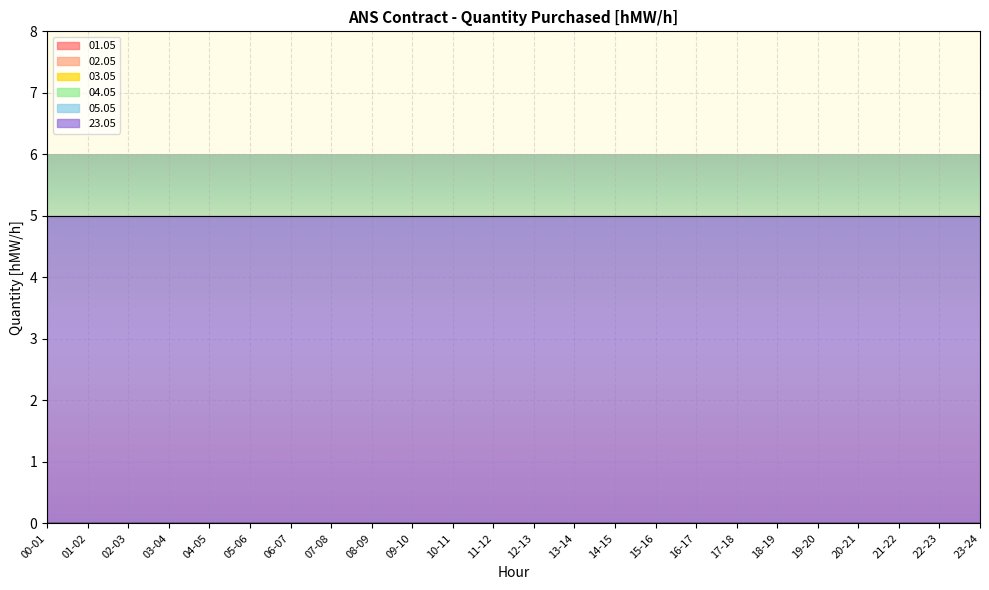

True or false: 23.05 and 01.05 intersect in this chart.

False